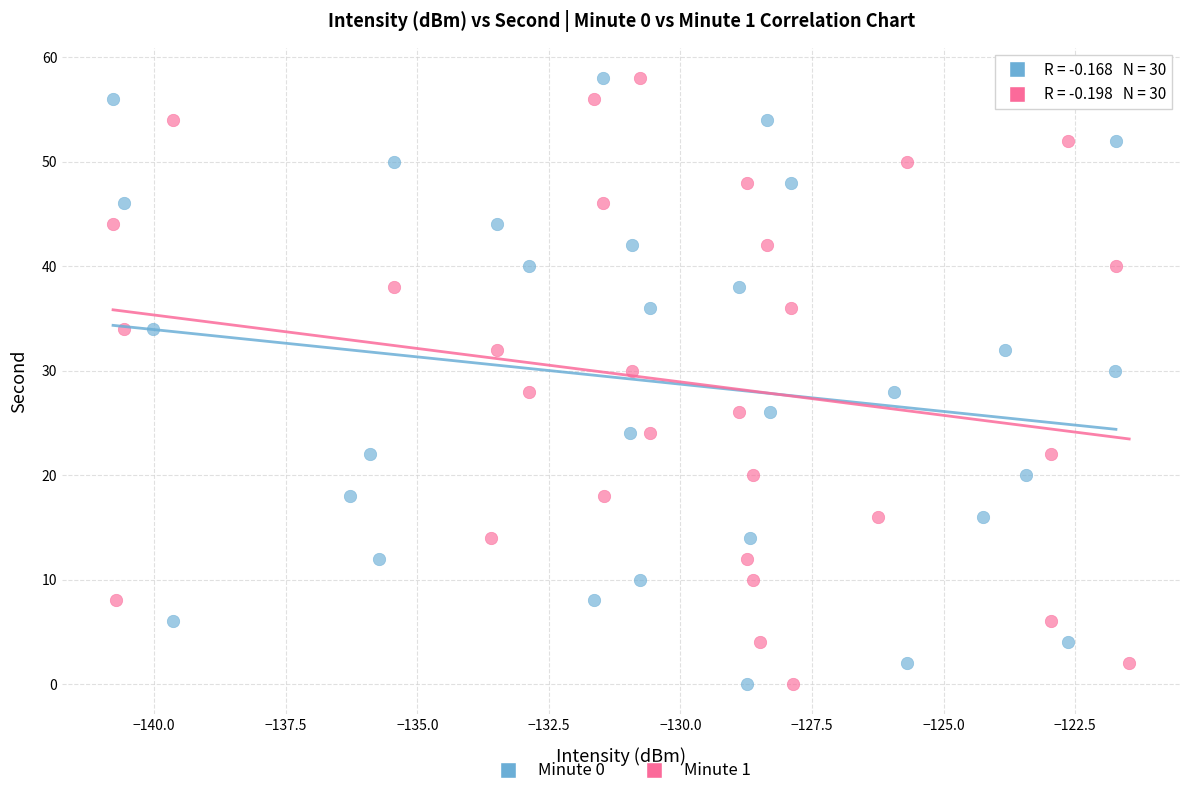

What are all the series names shown in the legend?

Minute 0, Minute 1